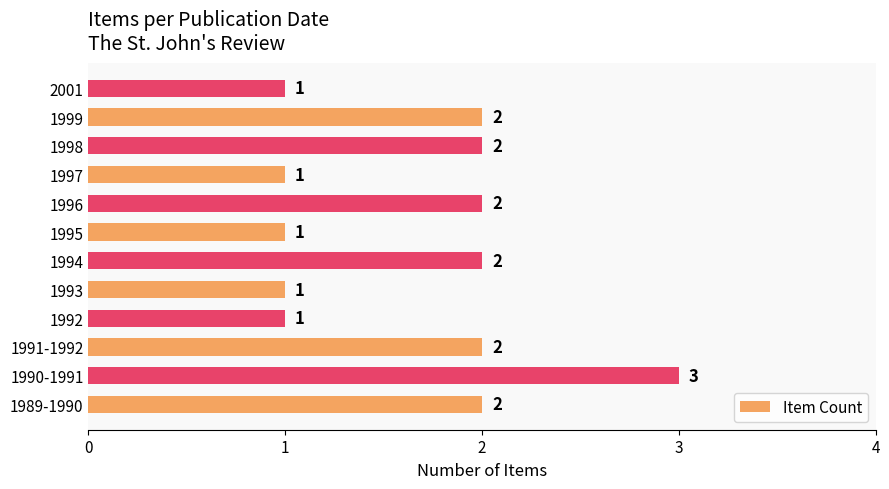

Approximately how many times larger is the value at 1991-1992 compared to 1994?

1.0